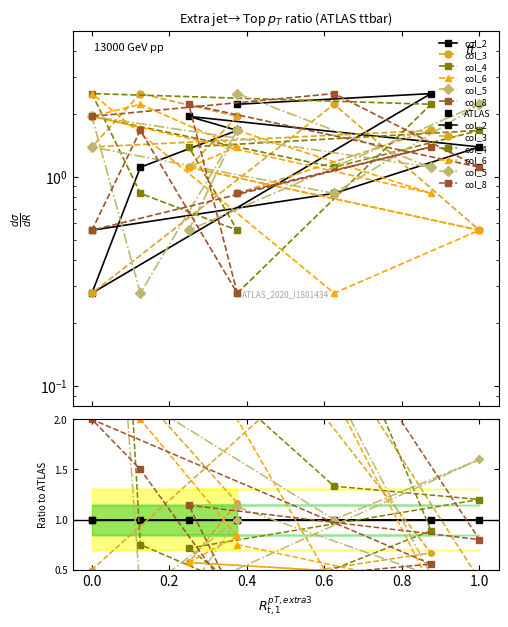

What is the sum of all col_6 values?

12.5